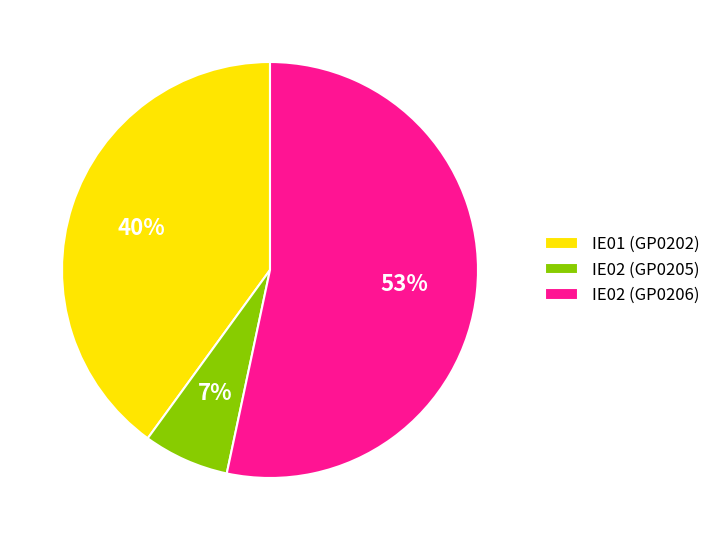

Is it true that IE01 (GP0202) is 40% of the pie?

True